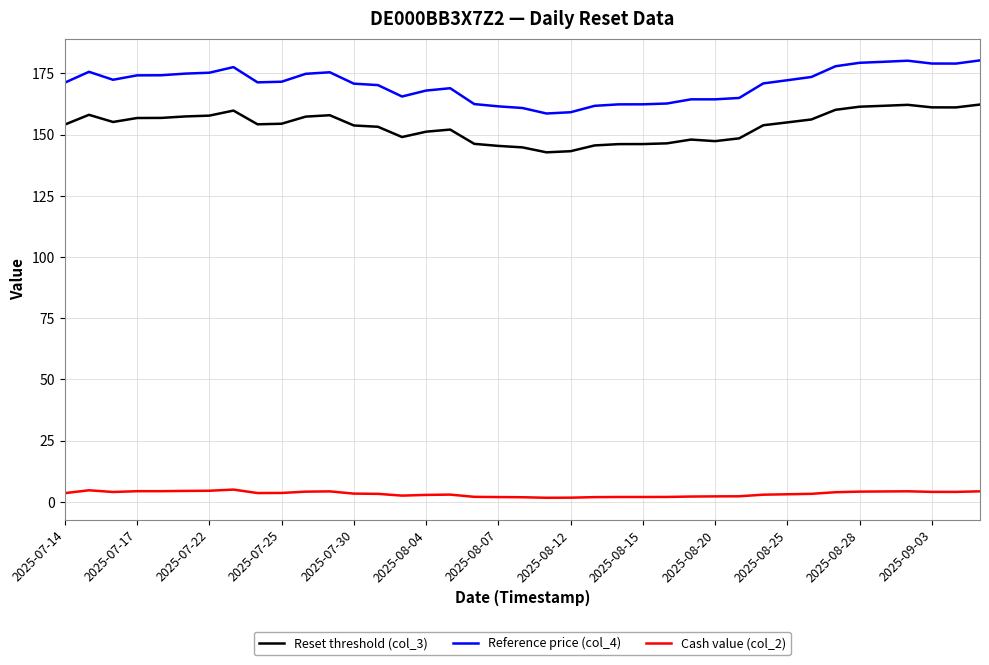

Rank the series by their maximum value, from lowest to highest.

Cash value (col_2), Reset threshold (col_3), Reference price (col_4)